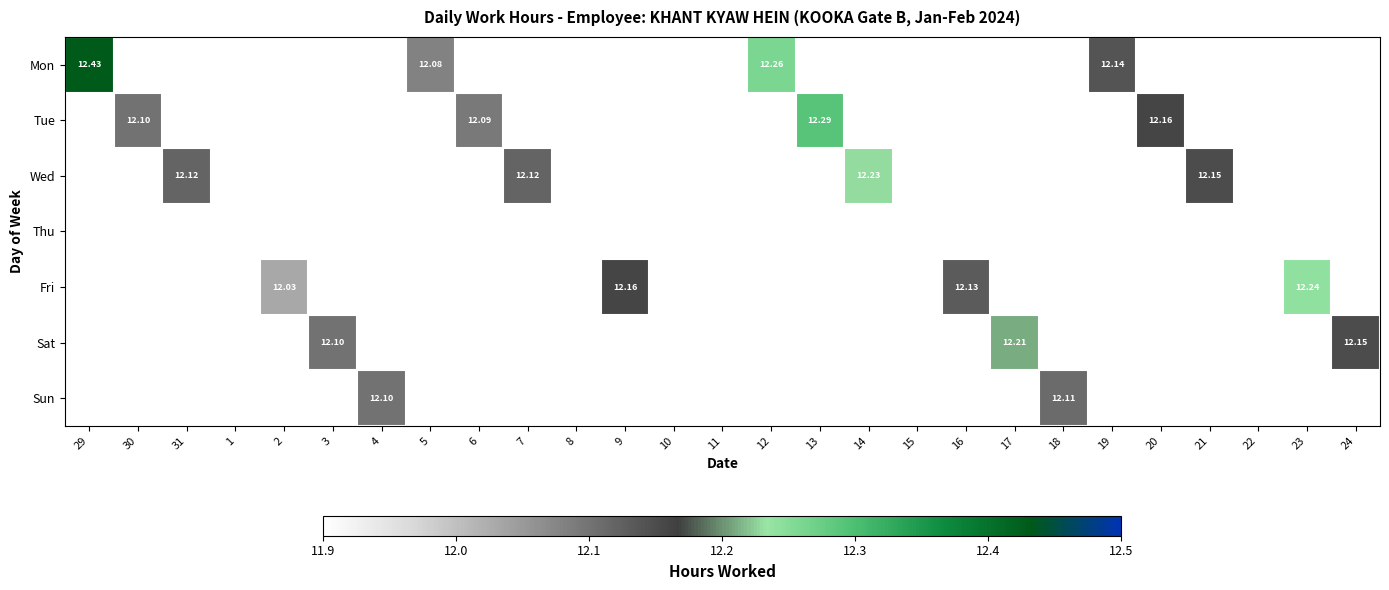

At which category is the sum across all series the highest?

29